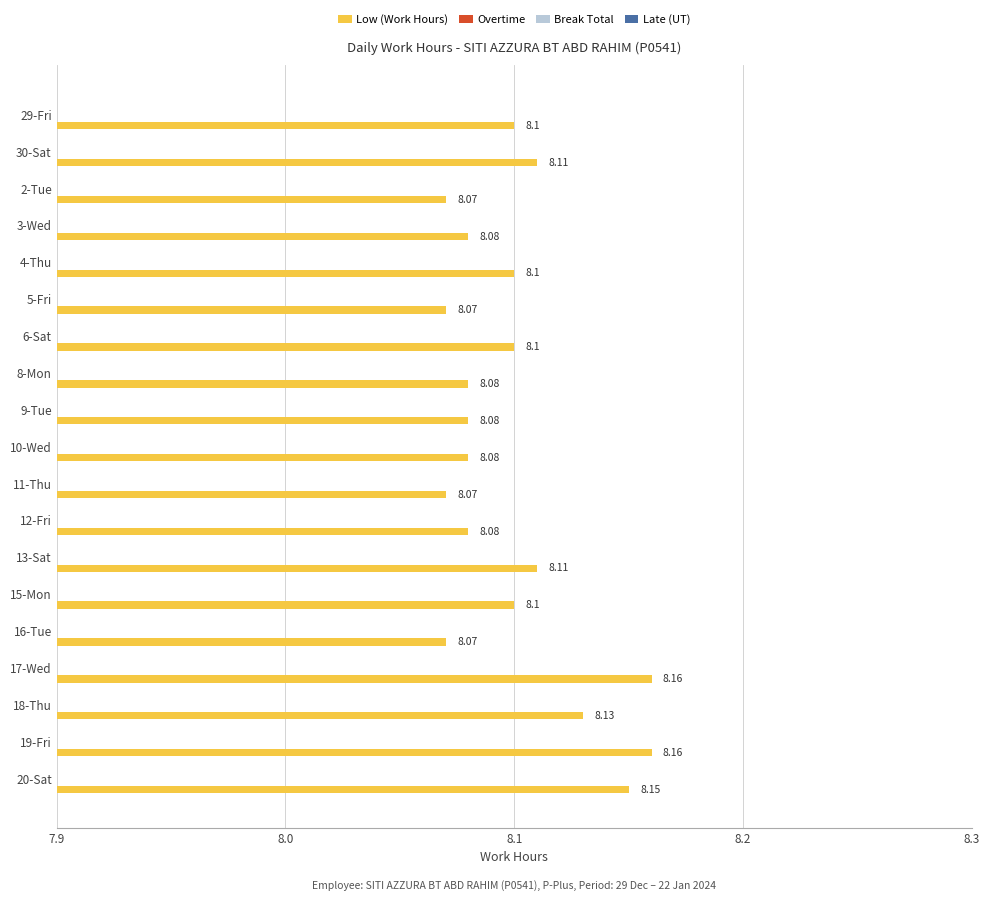

What is the sum of all values?

153.9